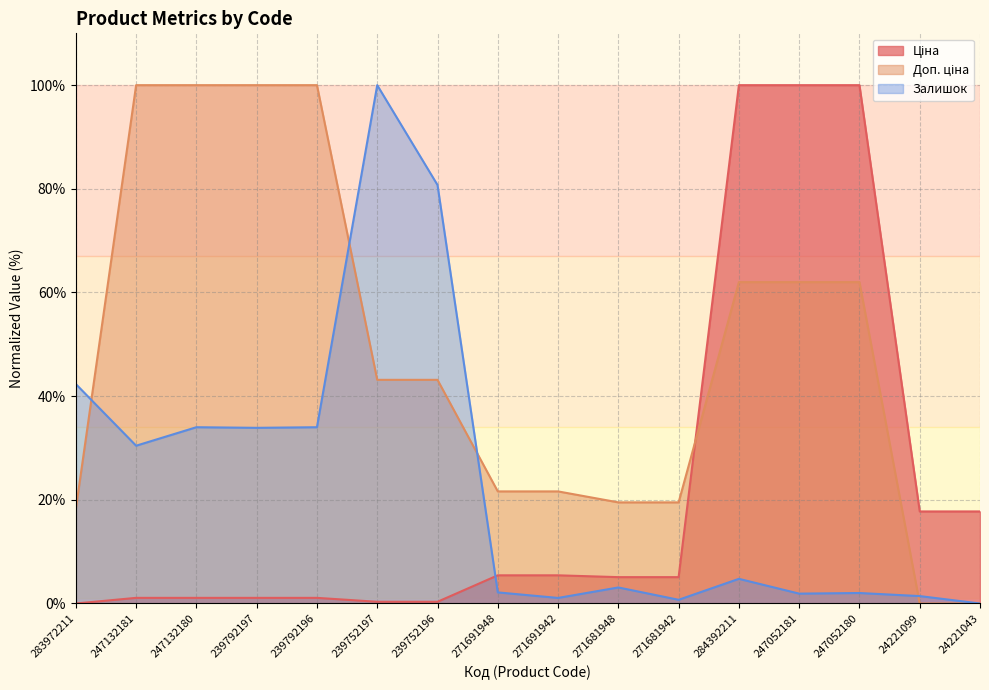

Between 271691948 and 271681942, which is larger?

271691948